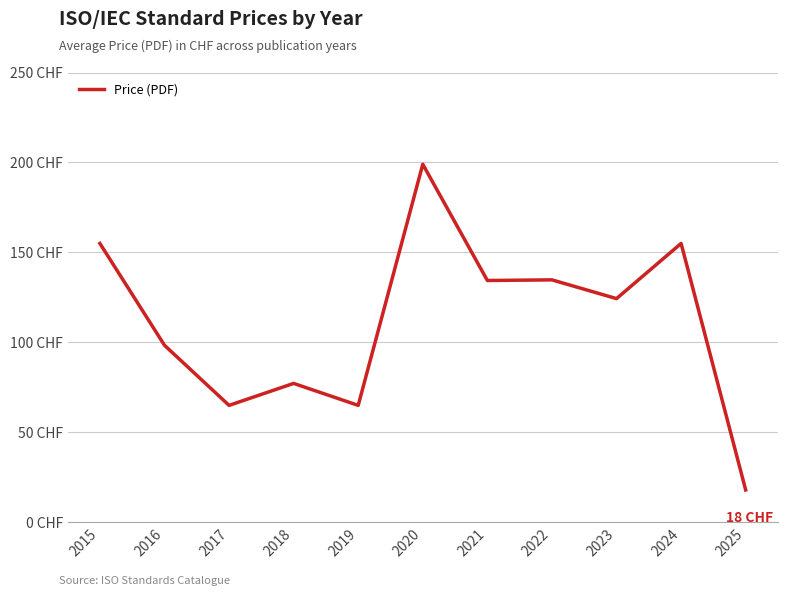

True or false: the data shows 7.3 at 2025.

False